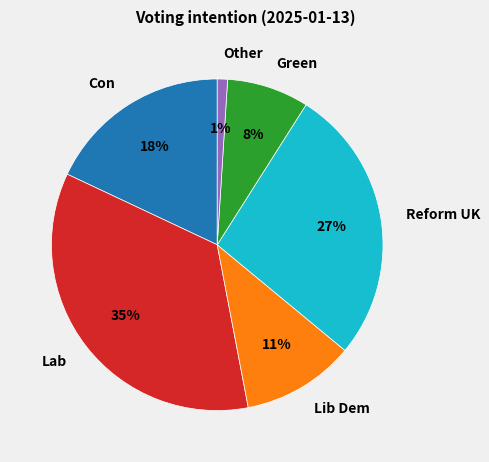

To the nearest percent, what is the combined percentage of Lib Dem and Other?

12%